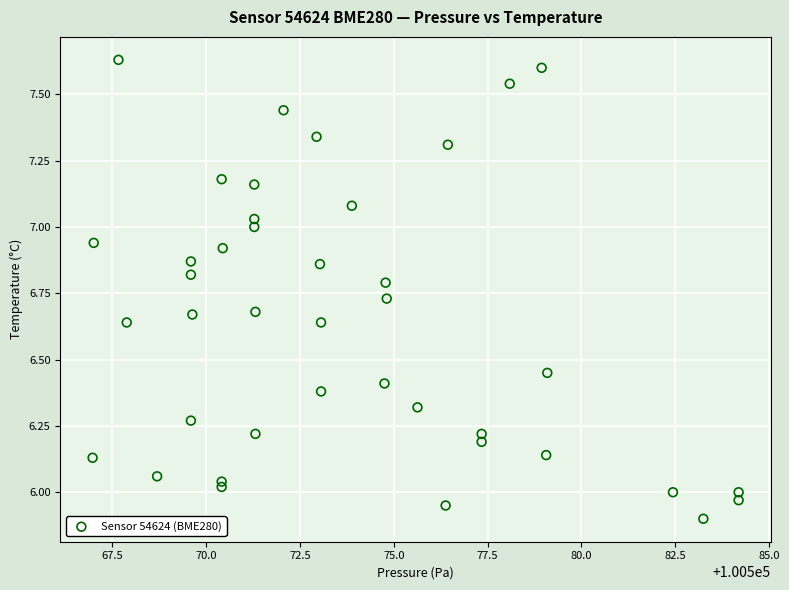

What is the range of X values (max minus min)?

17.2